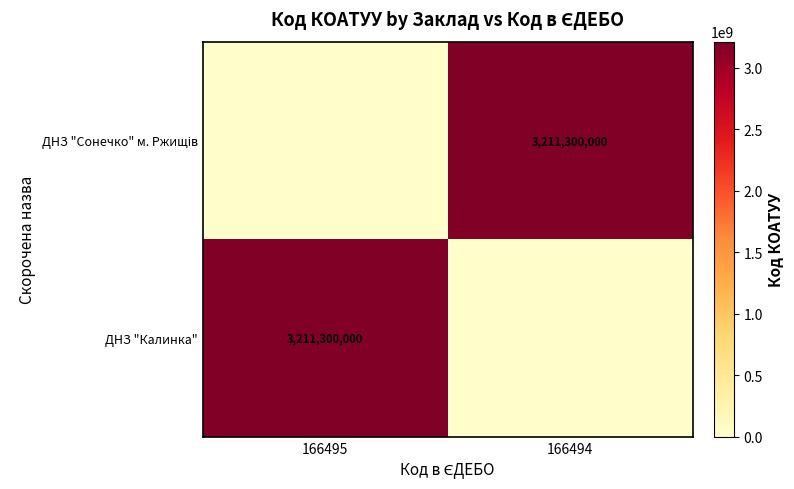

The ДНЗ "Калинка" series shows 2176130331 at 166495. True or false?

False